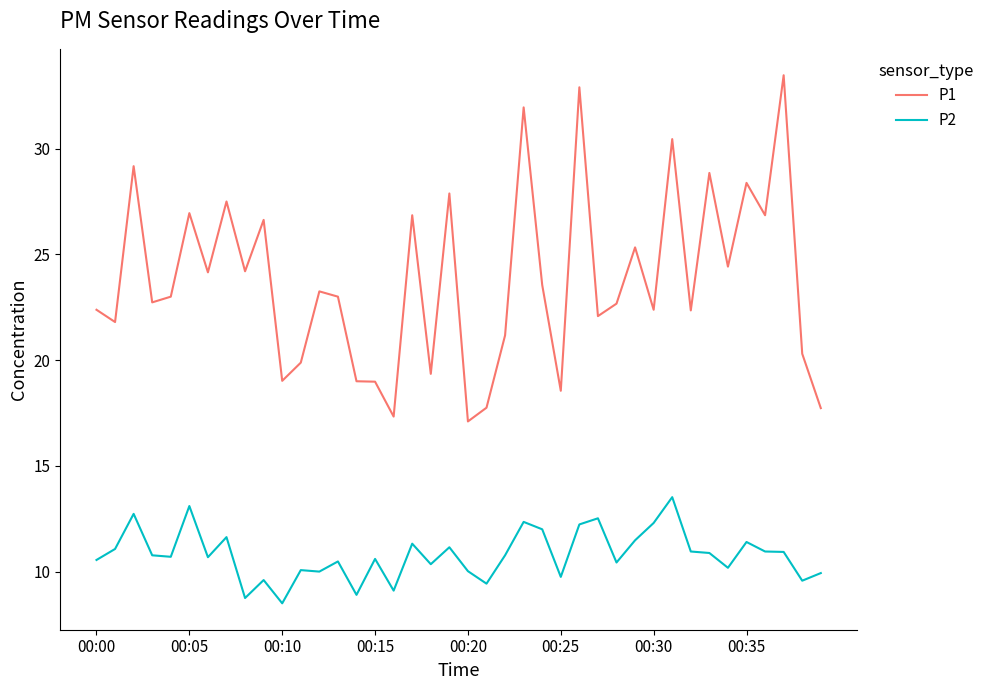

Which series has the largest range (max minus min)?

P1